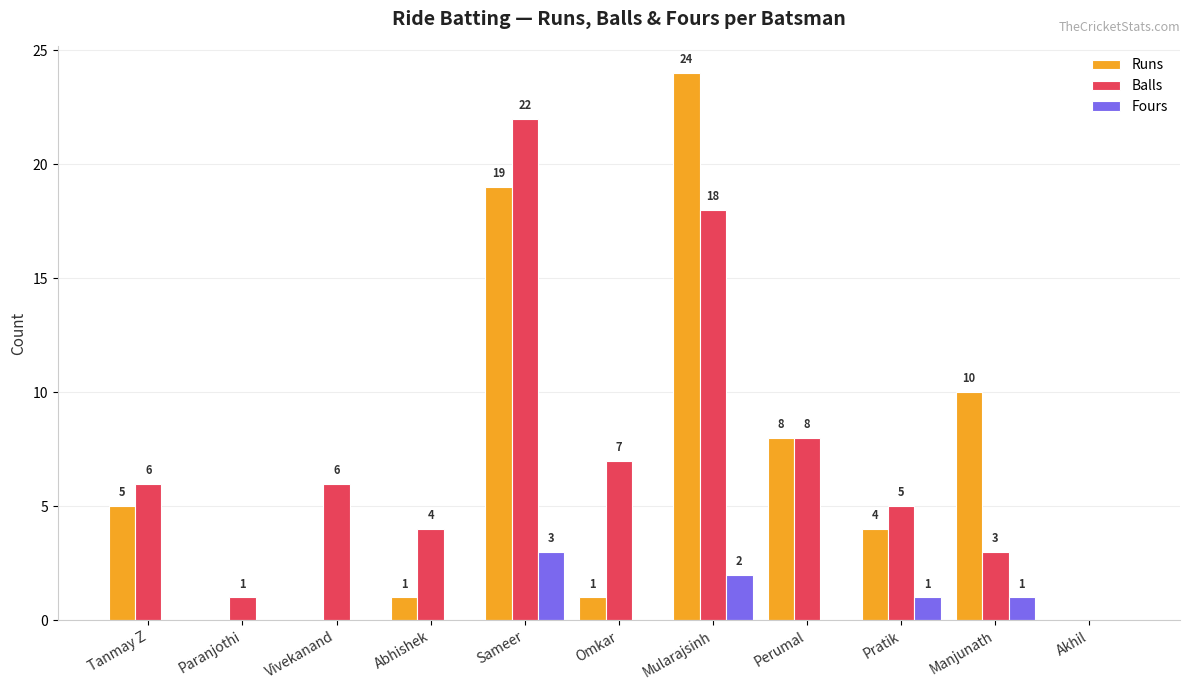

At which category does the chart reach its peak across all series?

Mularajsinh